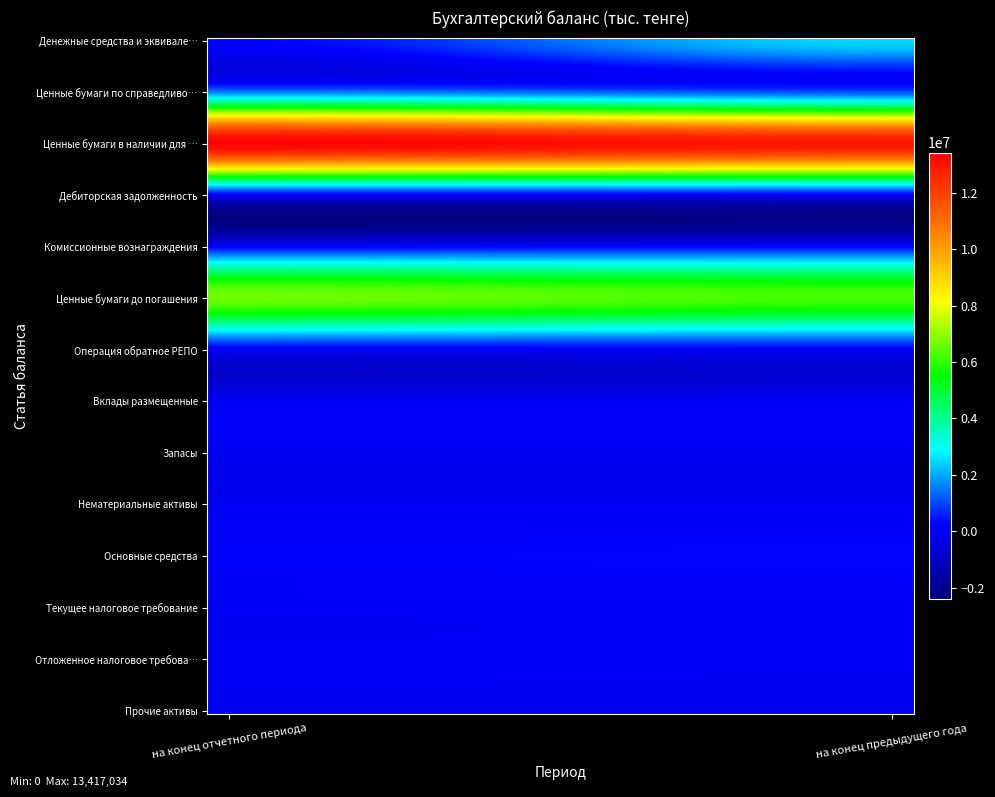

Which series has the largest total across all categories?

Ценные бумаги в наличии для продажи